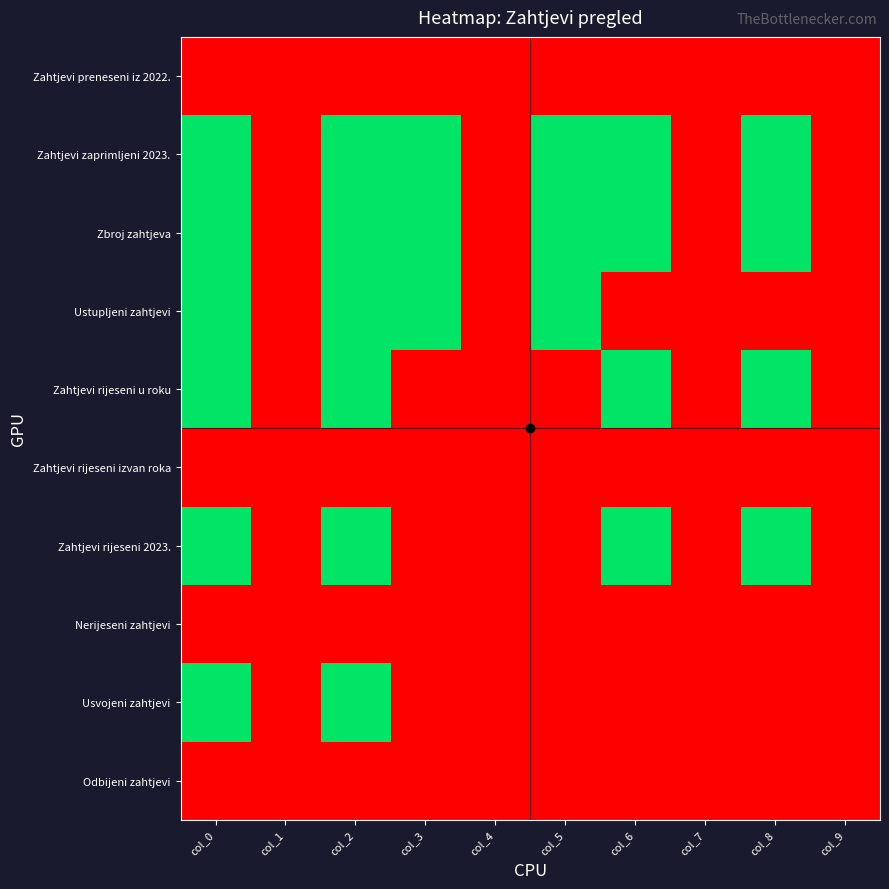

Which series has the largest range (max minus min)?

Zahtjevi zaprimljeni 2023.